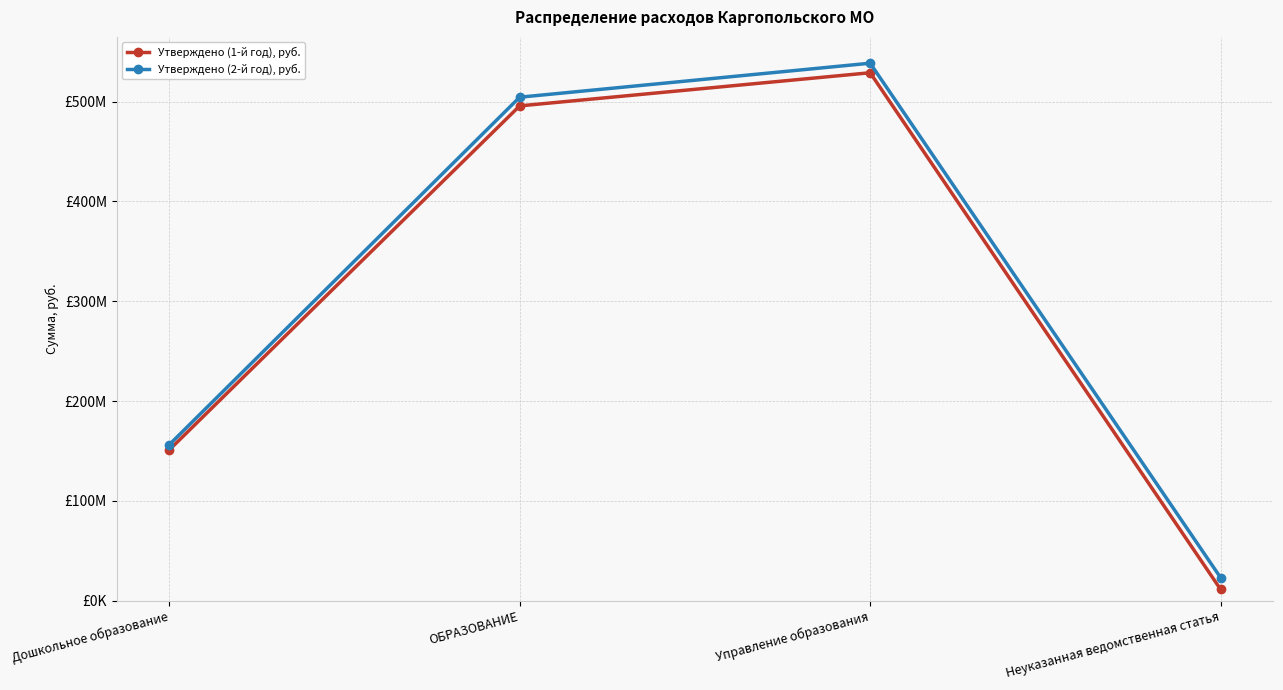

True or false: Утверждено (1-й год), руб. and Утверждено (2-й год), руб. cross at least once.

False